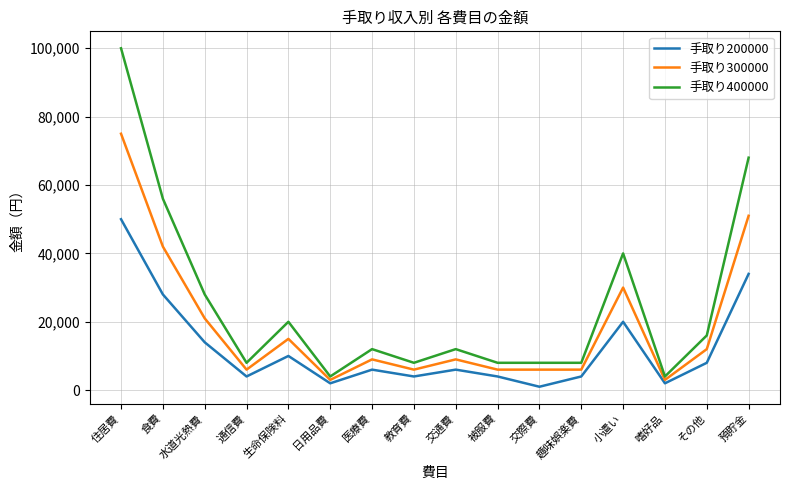

Is this an area chart (filled region under the line)?

No